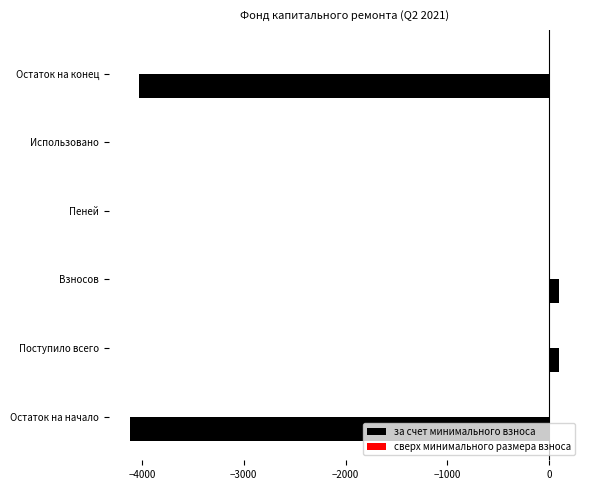

How many data points does each series have?

6